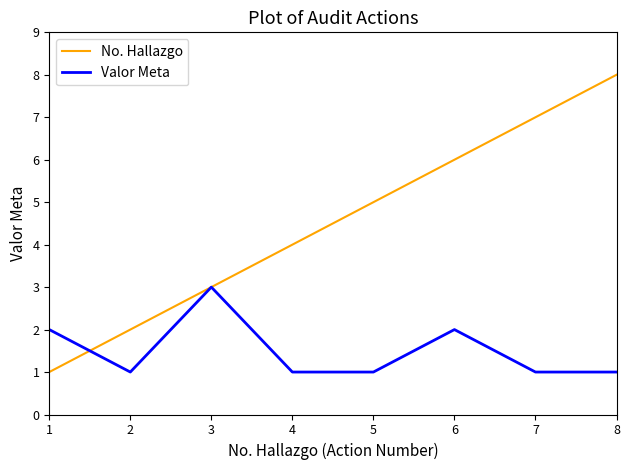

What is the lowest value of the Valor Meta series?

1